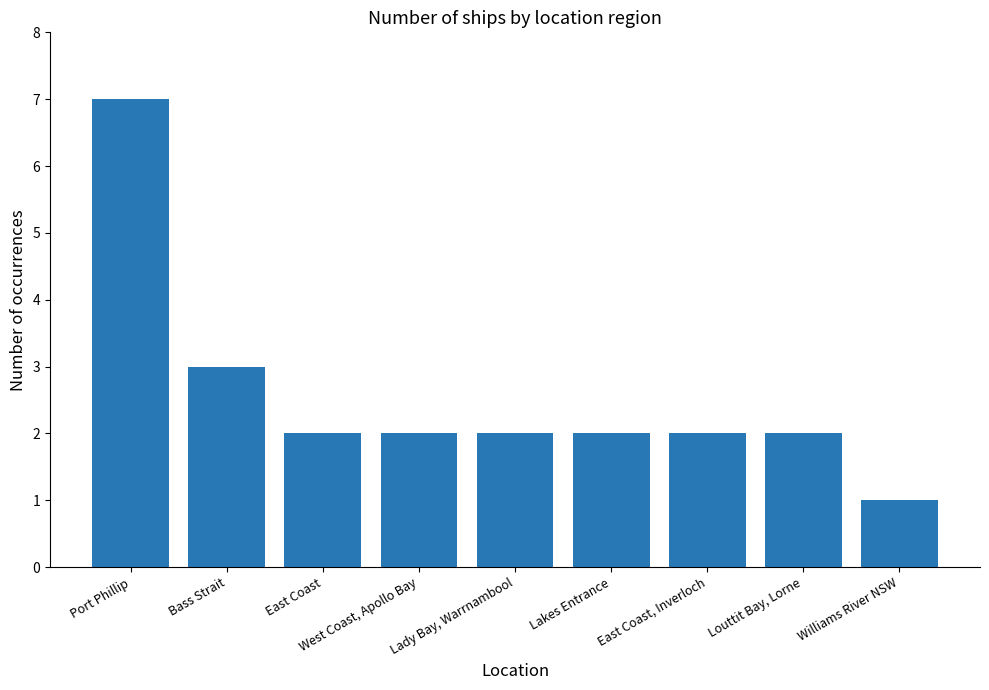

Reading left to right, extract all data points from this chart.

7	3	2	2	2	2	2	2	1